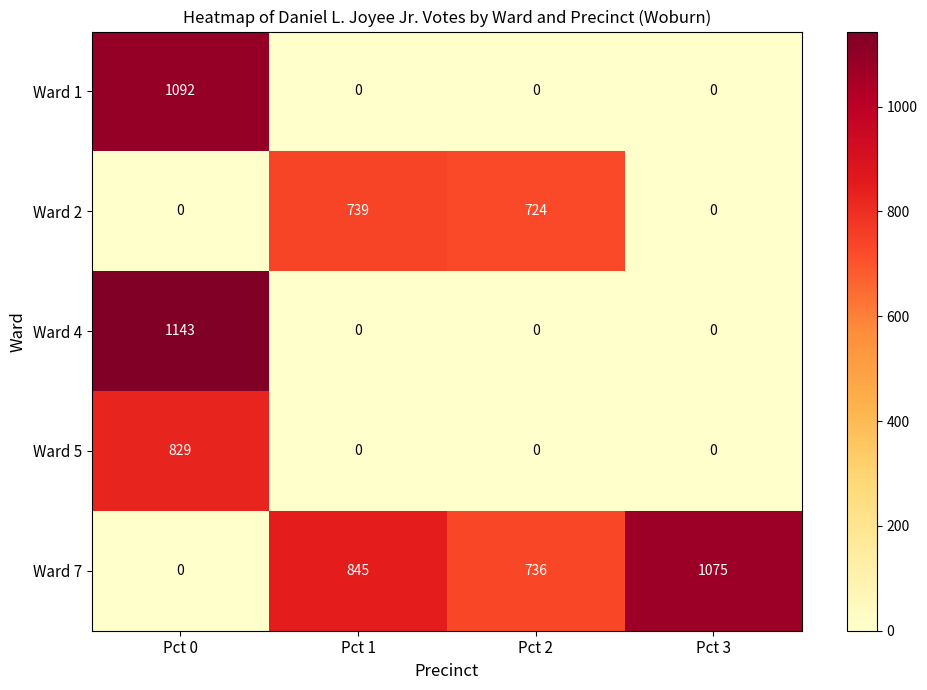

What is the maximum value shown in the chart?

1143